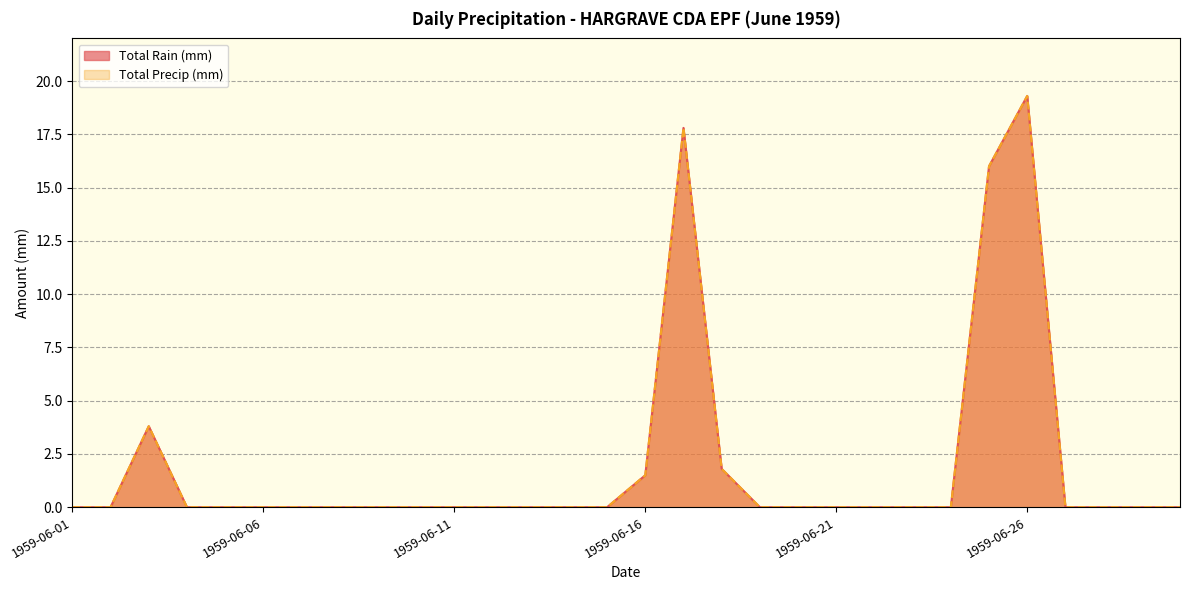

Rank the categories by Total Rain (mm) value from lowest to highest.

1959-06-01, 1959-06-02, 1959-06-04, 1959-06-05, 1959-06-06, 1959-06-07, 1959-06-08, 1959-06-09, 1959-06-10, 1959-06-11, 1959-06-12, 1959-06-13, 1959-06-14, 1959-06-15, 1959-06-19, 1959-06-20, 1959-06-21, 1959-06-22, 1959-06-23, 1959-06-24, 1959-06-27, 1959-06-28, 1959-06-29, 1959-06-30, 1959-06-16, 1959-06-18, 1959-06-03, 1959-06-25, 1959-06-17, 1959-06-26